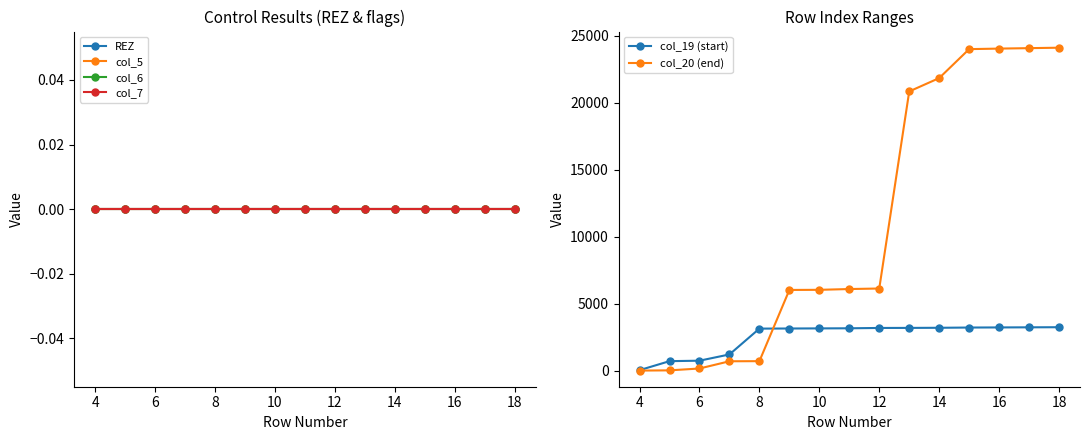

What is the difference between the highest and lowest values at 14?

6040